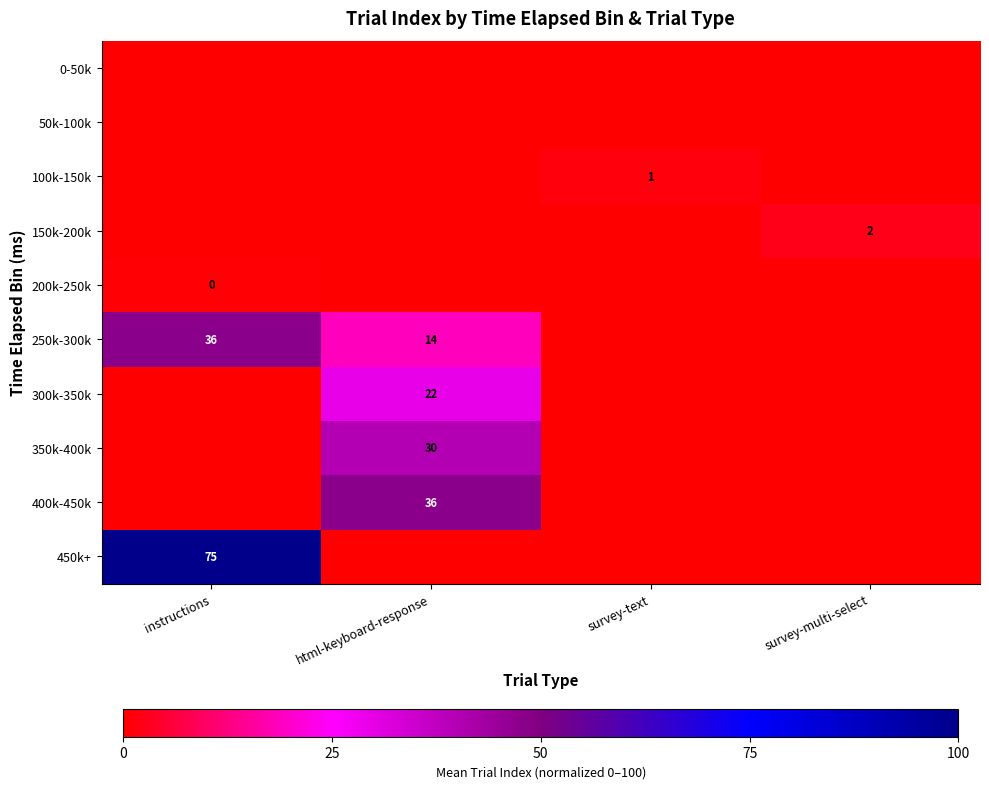

The value of 400k-450k at html-keyboard-response is 14. True or false?

False